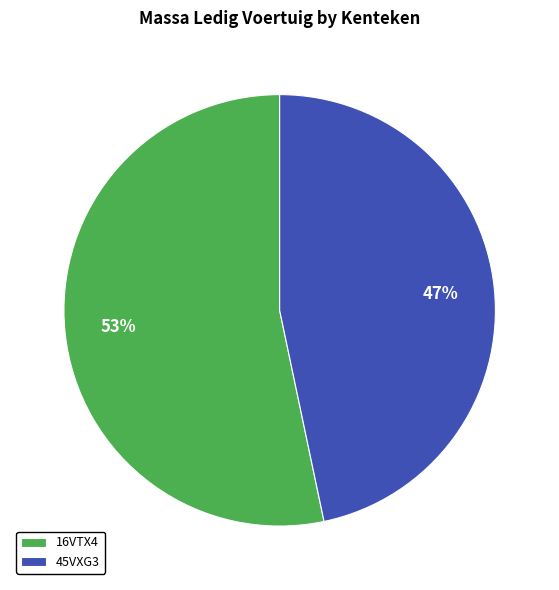

Rank the categories by value from lowest to highest.

45VXG3, 16VTX4